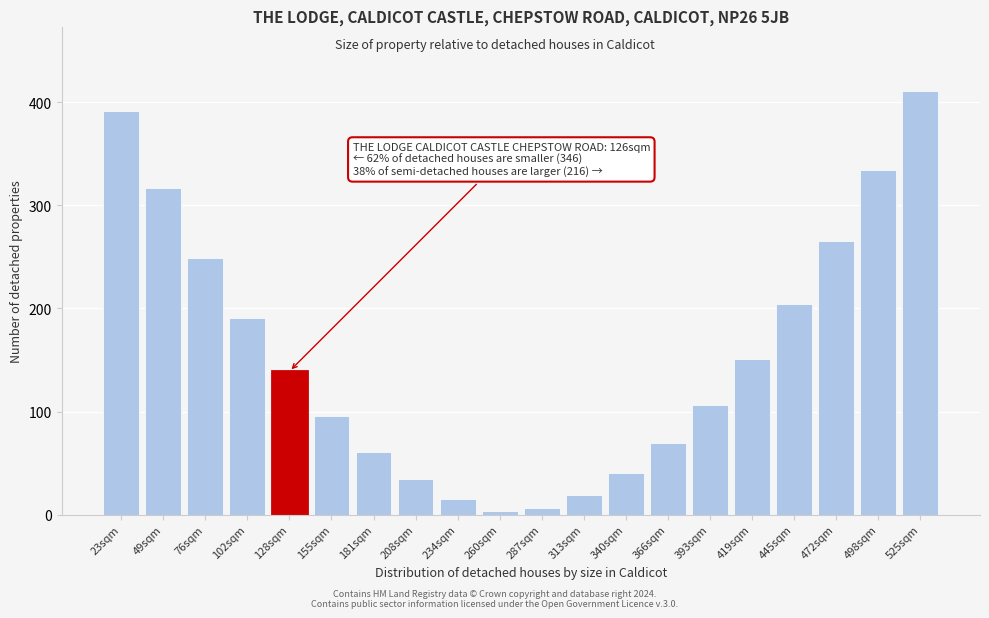

Reading right to left, transcribe all the data shown in this chart.

411	334	265	204	151	106	69	40	19	6	4	15	35	61	96	139	191	249	317	391